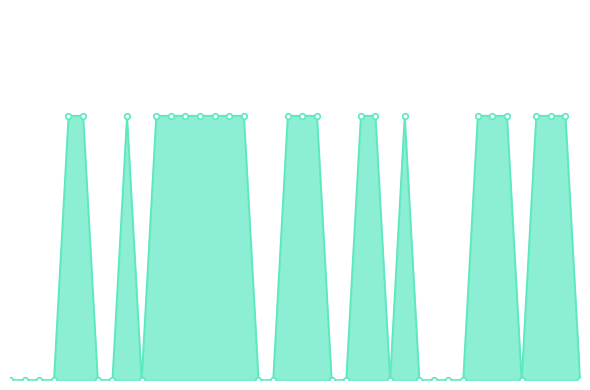

How many lines are shown in the chart?

1